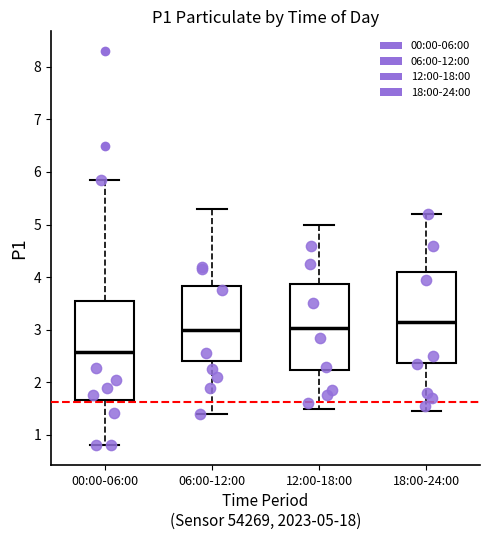

Where is the lower edge of the box for 12:00-18:00 on the y-axis? The values are not printed on the chart, so give them approximately, as read against the axis.

2.2